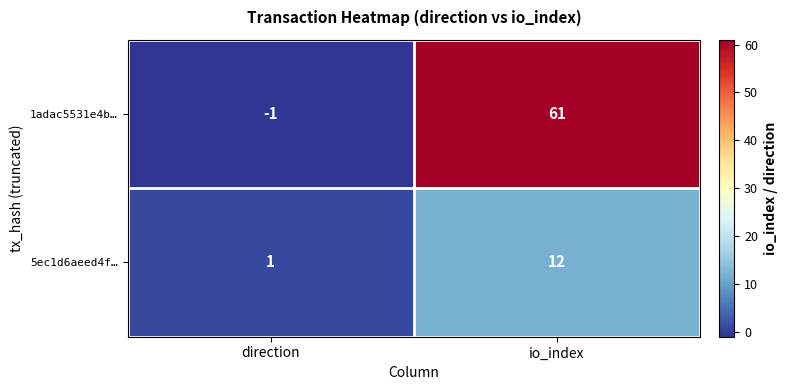

Which series has the largest range (max minus min)?

1adac5531e4b…